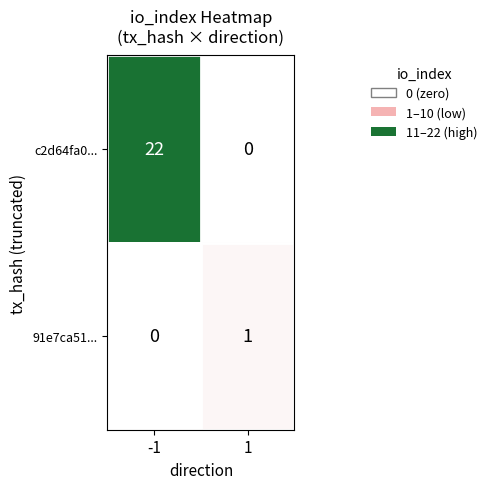

Reading left to right, extract all data points from this chart.

c2d64fa0...: 22	0
91e7ca51...: 0	1